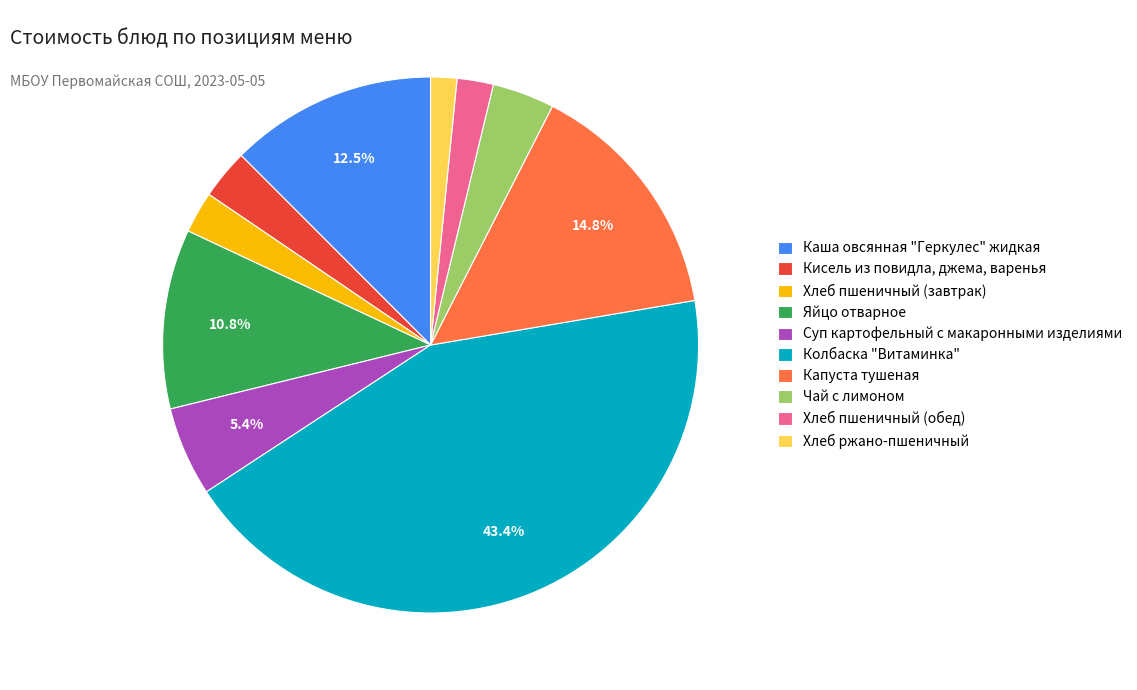

Is there any slice that represents more than half of the pie?

No